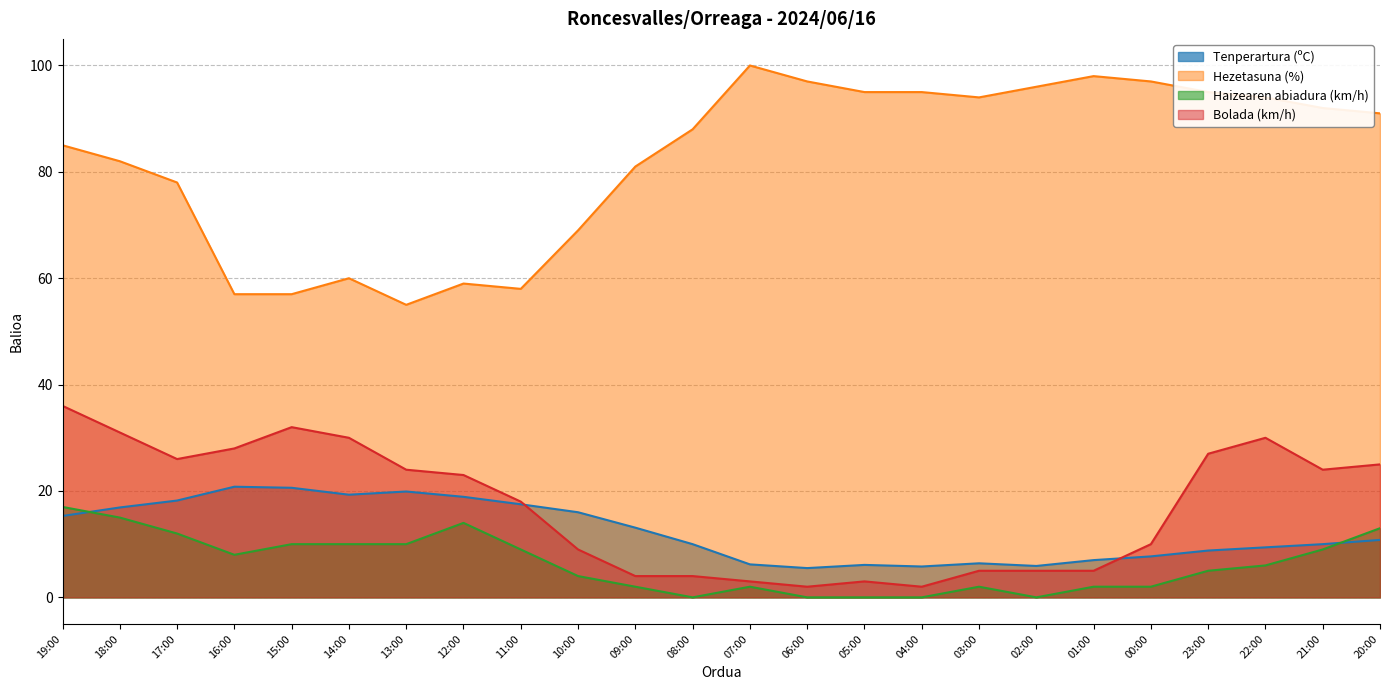

True or false: Haizearen abiadura (km/h) and Bolada (km/h) cross at least once.

False